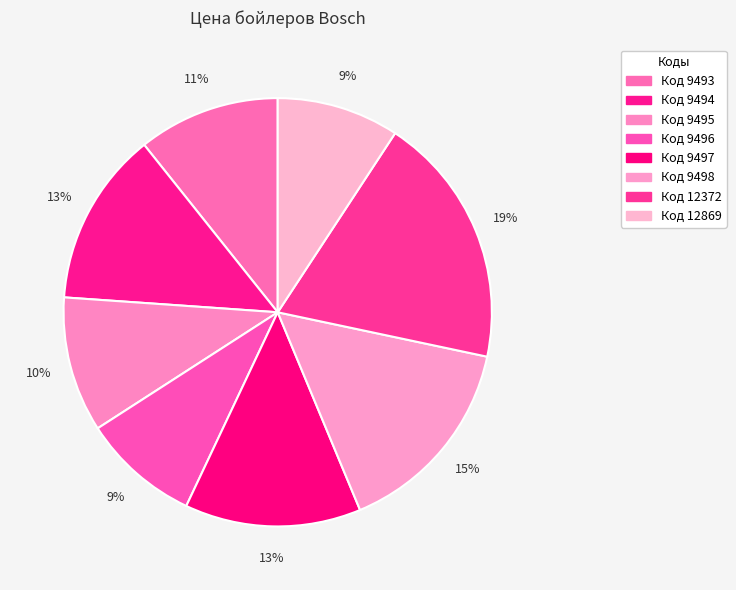

How many slices are in this pie chart?

8